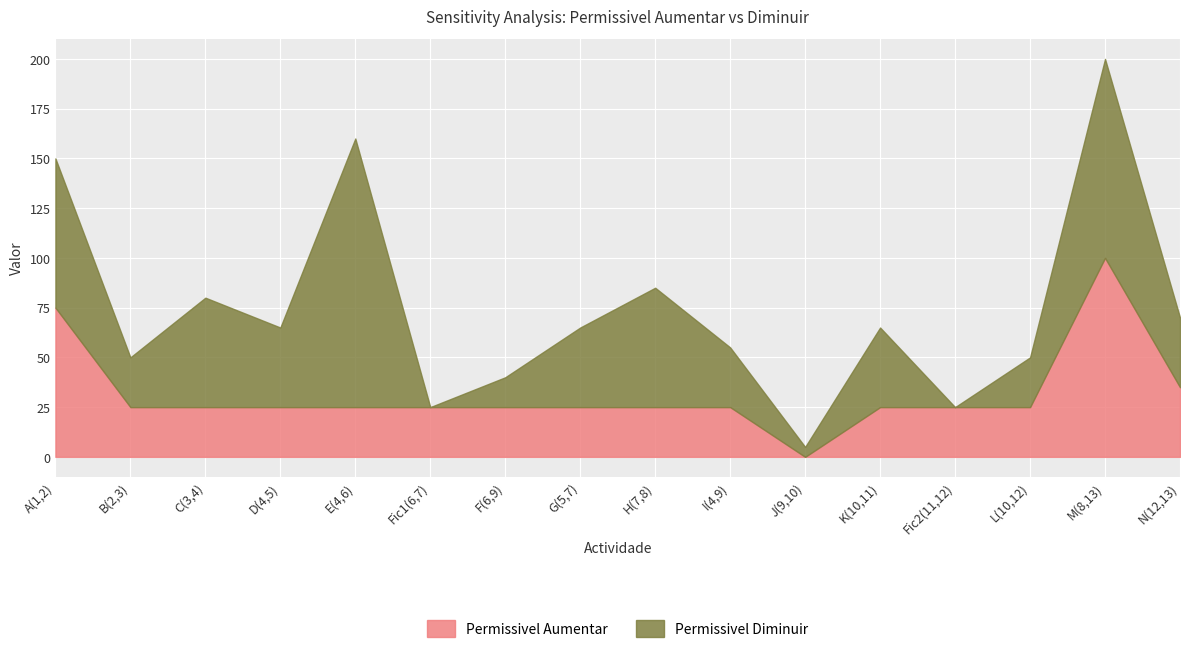

The Permissivel Aumentar series shows 25.0 at L(10,12). True or false?

True